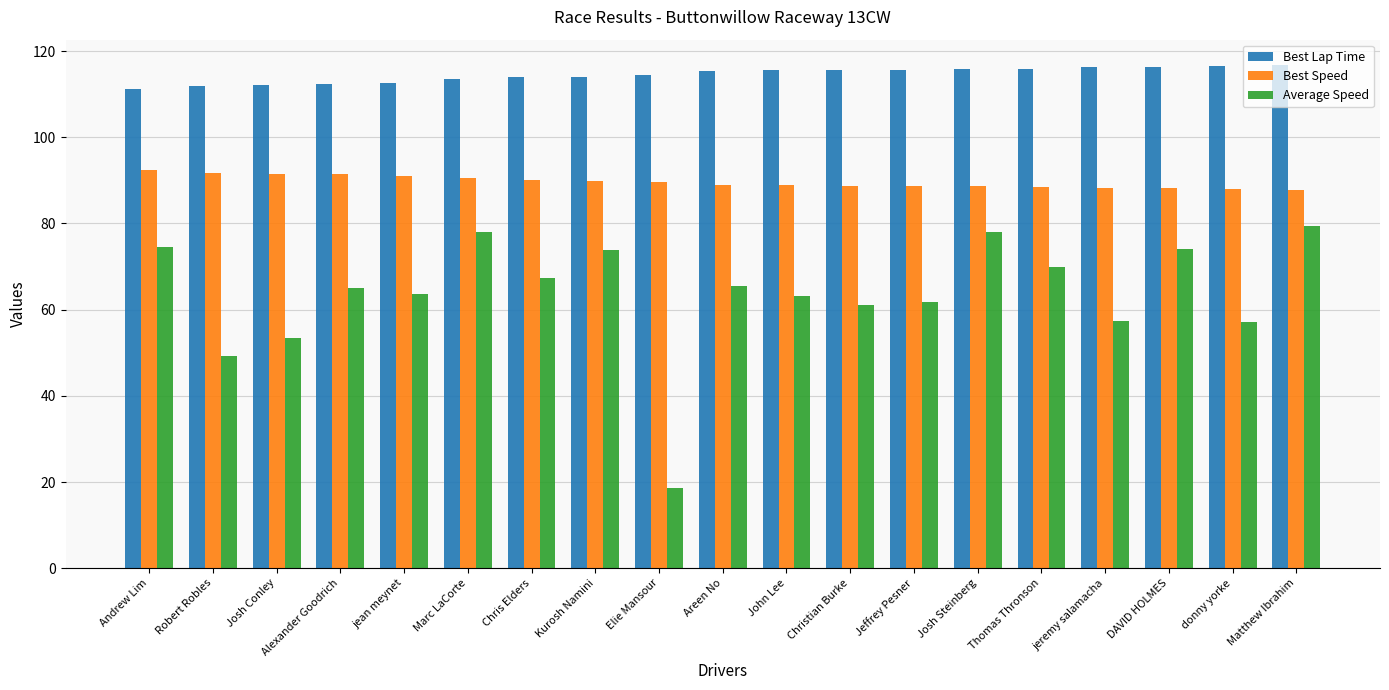

What position from the right is Christian Burke?

8